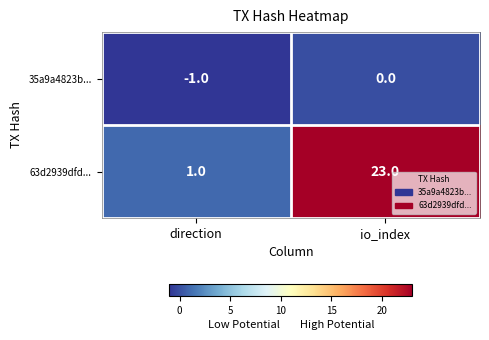

Reading right to left, transcribe all the data shown in this chart.

35a9a4823b...: io_index=0	direction=-1
63d2939dfd...: io_index=23	direction=1